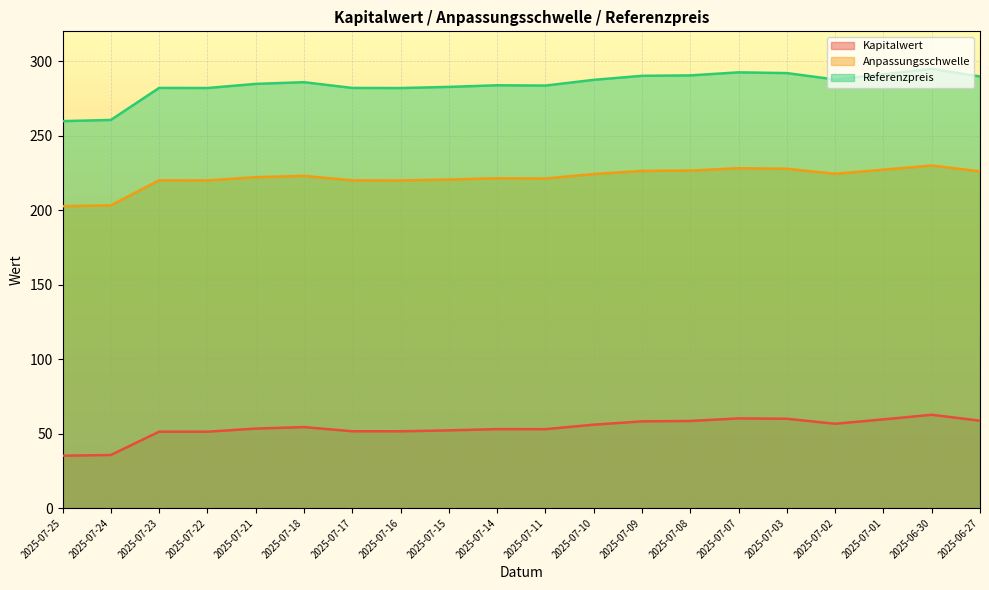

Rank the series by their average value, from highest to lowest.

Referenzpreis, Anpassungsschwelle, Kapitalwert